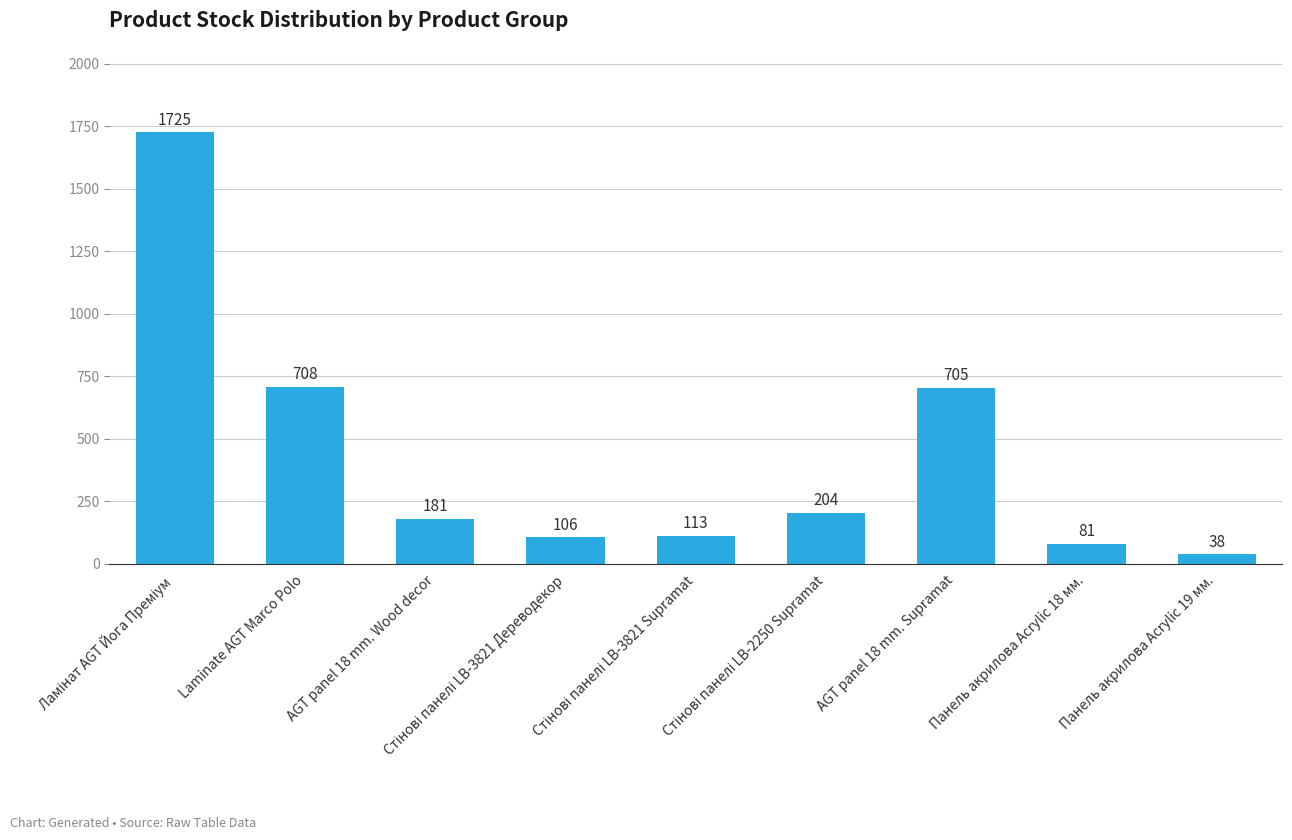

Which category has the lowest value across all series?

Панель акрилова Acrylic 19 мм.